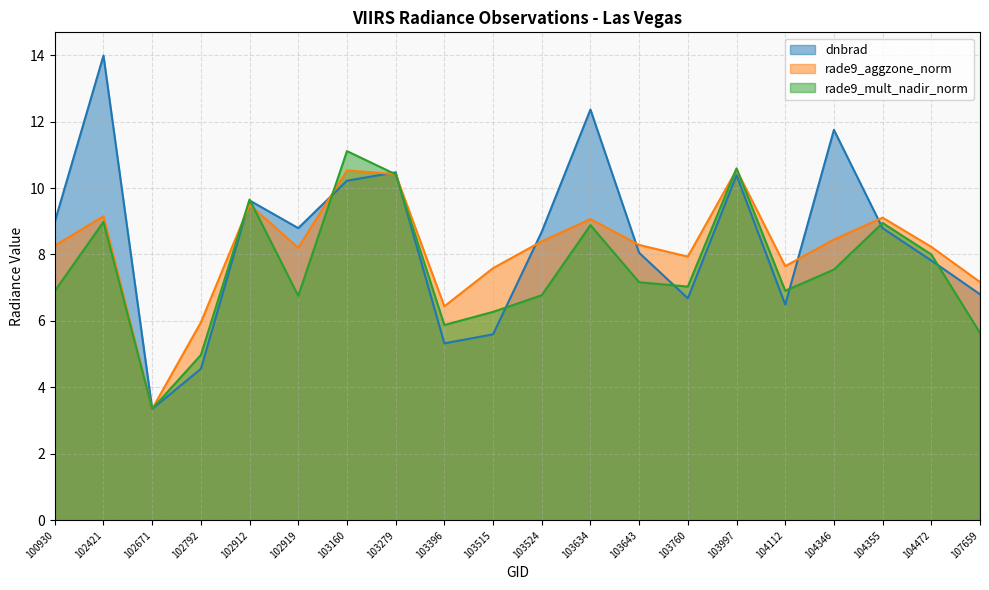

Where does the dnbrad series first go above 8?

100930